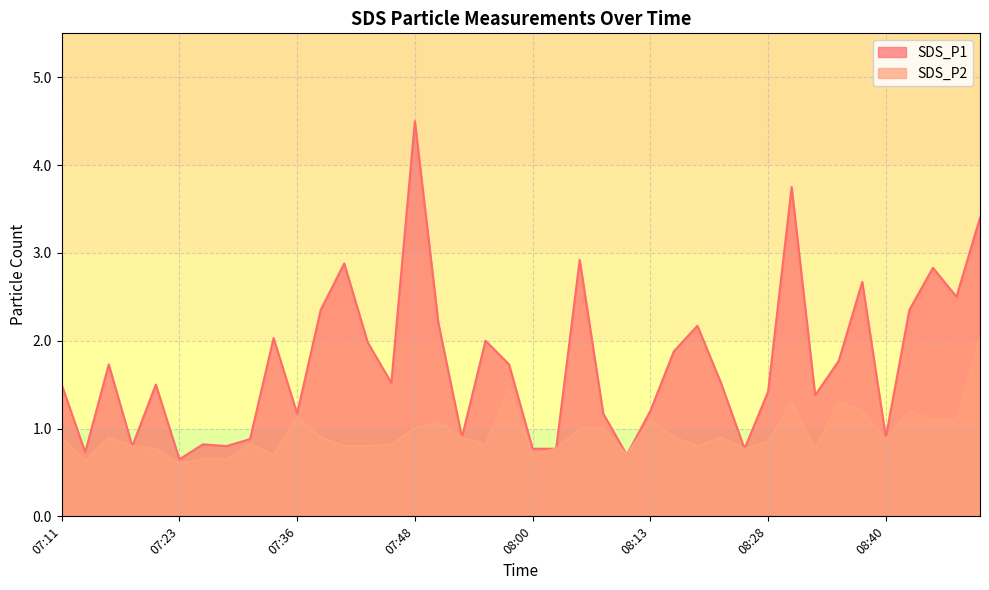

What is the difference between the SDS_P1 values at 08:38 and 07:21?

1.2